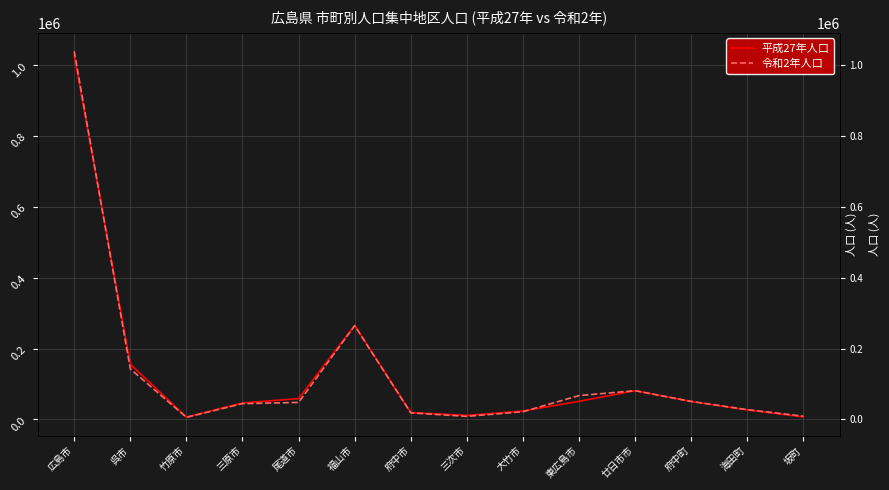

Between 広島市 and 廿日市市, which is larger?

広島市